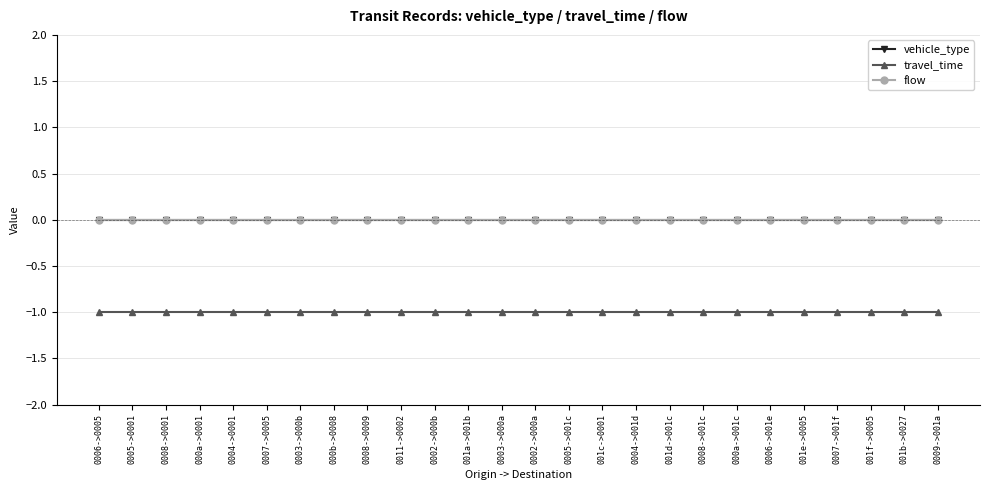

Reading right to left, list all the values displayed in this chart.

vehicle_type: 0009->001a=0	001b->0027=0	001f->0005=0	0007->001f=0	001e->0005=0	0006->001e=0	000a->001c=0	0008->001c=0	001d->001c=0	0004->001d=0	001c->0001=0	0005->001c=0	0002->000a=0	0003->000a=0	001a->001b=0	0002->000b=0	0011->0002=0	0008->0009=0	000b->0008=0	0003->000b=0	0007->0005=0	0004->0001=0	000a->0001=0	0008->0001=0	0005->0001=0	0006->0005=0
travel_time: 0009->001a=-1	001b->0027=-1	001f->0005=-1	0007->001f=-1	001e->0005=-1	0006->001e=-1	000a->001c=-1	0008->001c=-1	001d->001c=-1	0004->001d=-1	001c->0001=-1	0005->001c=-1	0002->000a=-1	0003->000a=-1	001a->001b=-1	0002->000b=-1	0011->0002=-1	0008->0009=-1	000b->0008=-1	0003->000b=-1	0007->0005=-1	0004->0001=-1	000a->0001=-1	0008->0001=-1	0005->0001=-1	0006->0005=-1
flow: 0009->001a=0	001b->0027=0	001f->0005=0	0007->001f=0	001e->0005=0	0006->001e=0	000a->001c=0	0008->001c=0	001d->001c=0	0004->001d=0	001c->0001=0	0005->001c=0	0002->000a=0	0003->000a=0	001a->001b=0	0002->000b=0	0011->0002=0	0008->0009=0	000b->0008=0	0003->000b=0	0007->0005=0	0004->0001=0	000a->0001=0	0008->0001=0	0005->0001=0	0006->0005=0